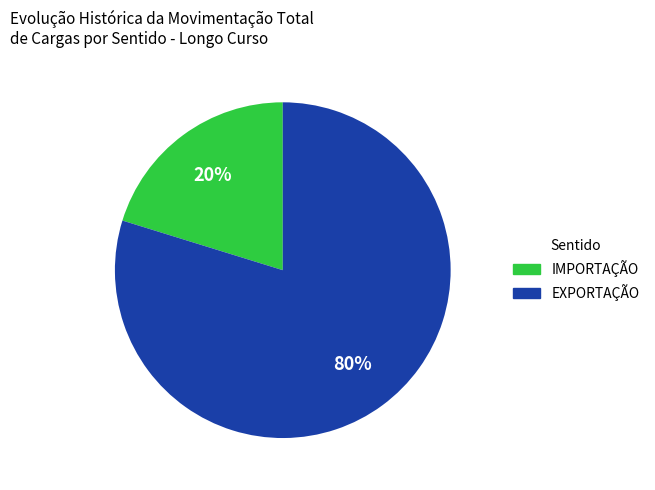

Count the number of slices in the pie.

2